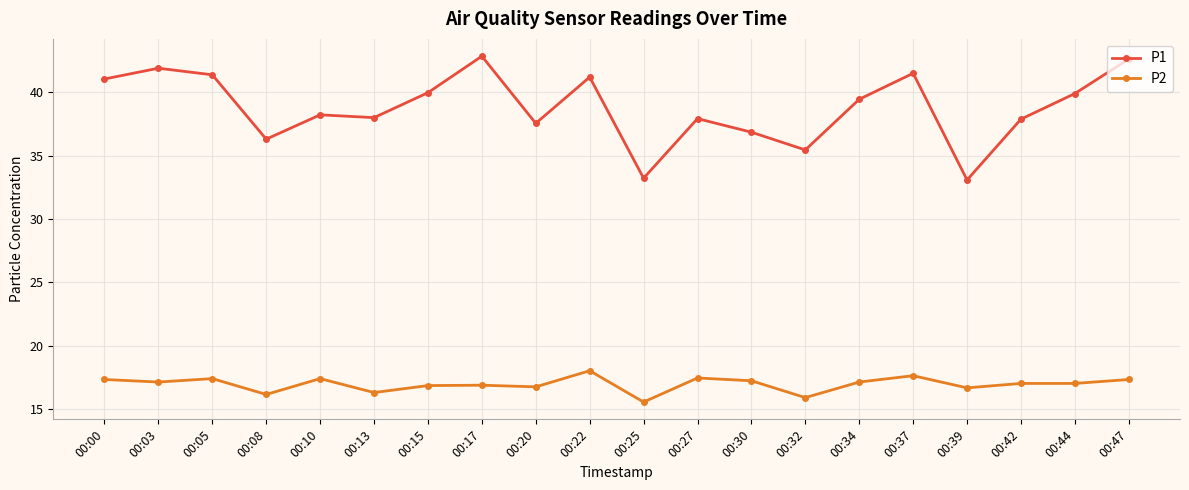

Is the value of P1 at 00:37 greater than the value of P2 at 00:17?

Yes